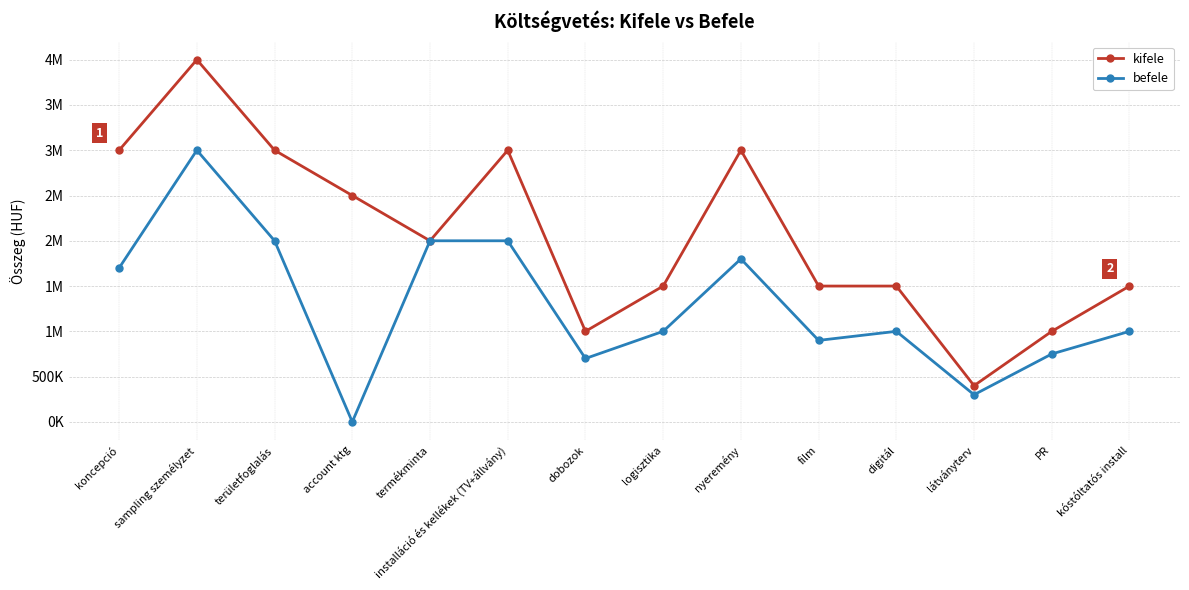

The befele series shows 2362066 at koncepció. True or false?

False